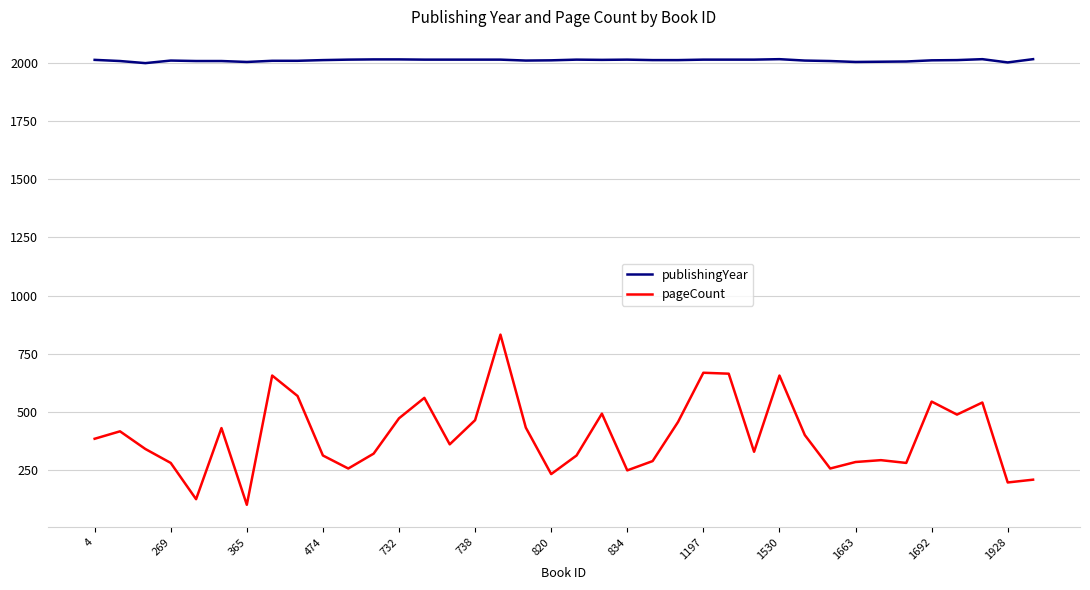

True or false: pageCount and publishingYear cross at least once.

False